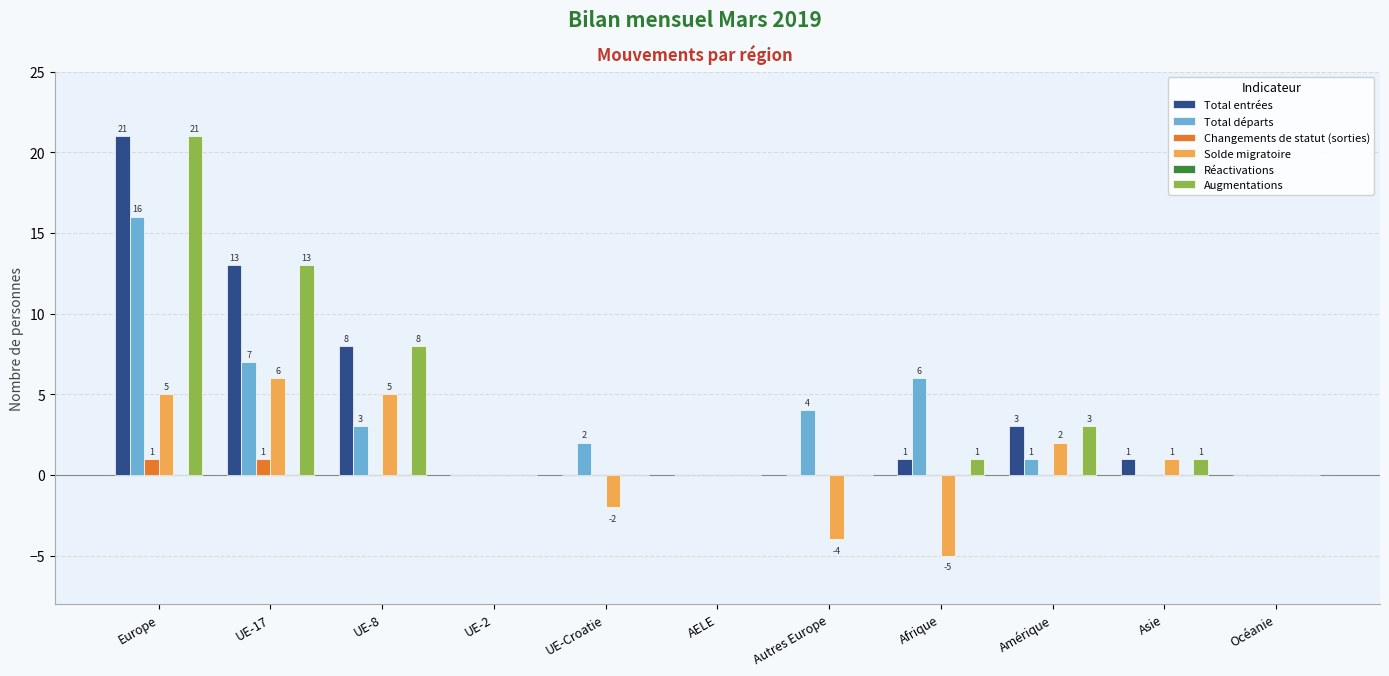

How many groups of bars are there?

11